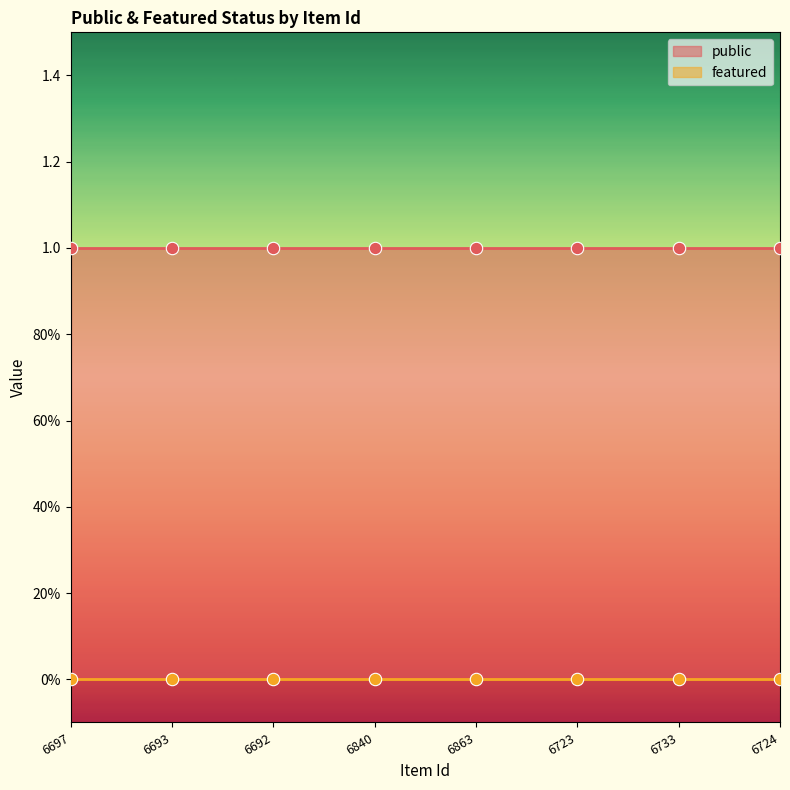

At which category is the sum across all series the highest?

6697